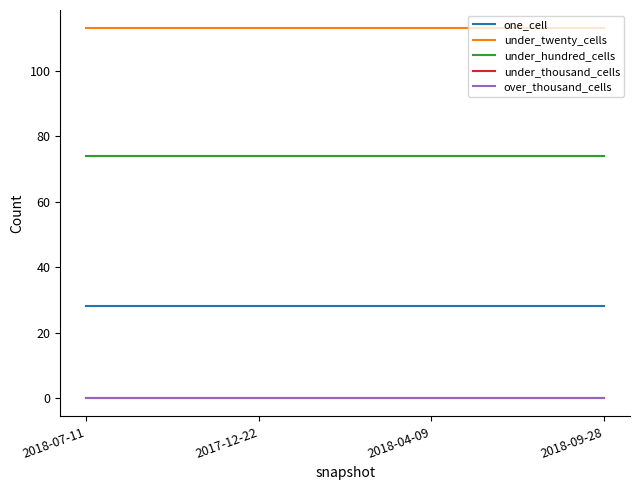

Does the chart have visible grid lines?

No